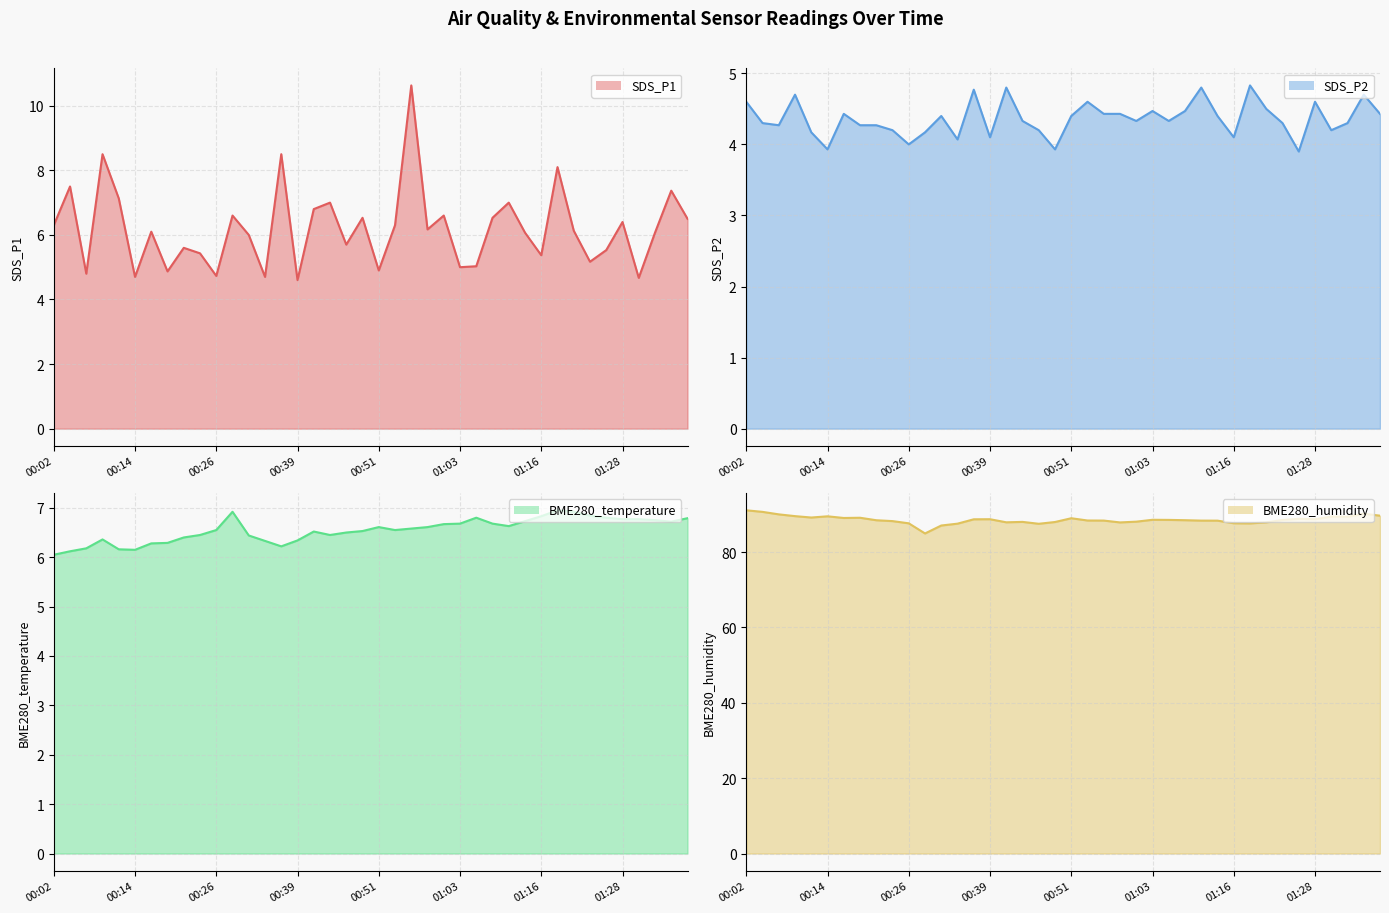

True or false: BME280_humidity line and BME280_temperature line cross at least once.

False